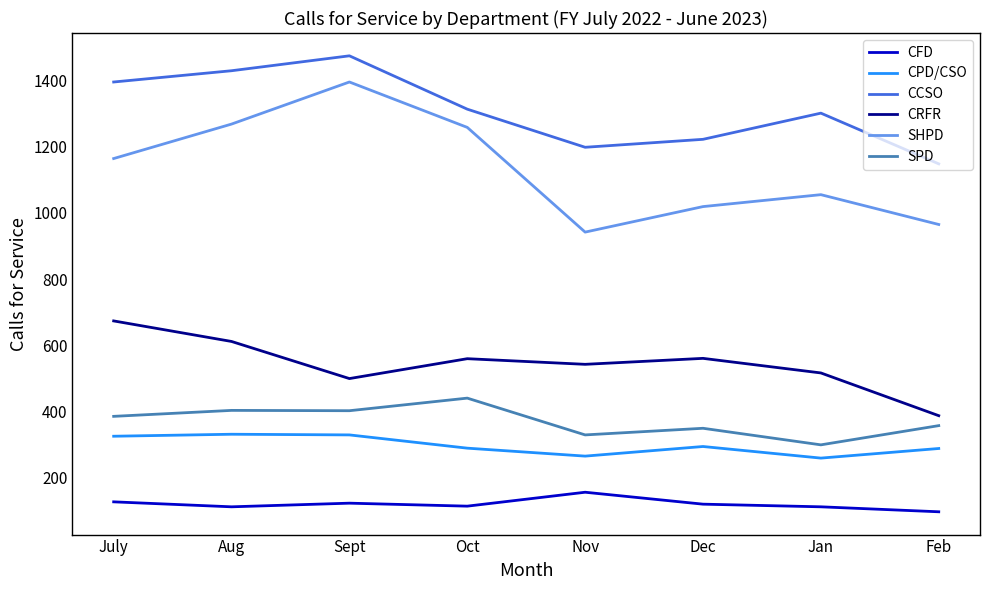

How many values in the CFD series are below 121?

4